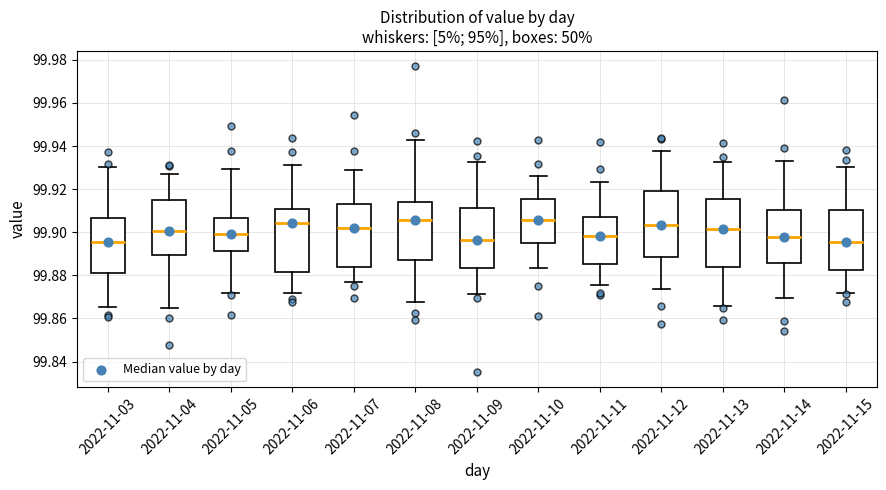

Reading left to right, transcribe this box plot: for each box, give where its median line is, the range the box spans, and where its two whiskers end, as read against the y-axis. The values are not printed on the chart, so give them approximately, as read against the axis.

2022-11-03: median 99.896, box 99.882 to 99.906, whiskers 99.866 to 99.930
2022-11-04: median 99.900, box 99.890 to 99.916, whiskers 99.864 to 99.928
2022-11-05: median 99.900, box 99.892 to 99.906, whiskers 99.872 to 99.930
2022-11-06: median 99.904, box 99.882 to 99.910, whiskers 99.872 to 99.930
2022-11-07: median 99.902, box 99.884 to 99.912, whiskers 99.878 to 99.930
2022-11-08: median 99.906, box 99.886 to 99.914, whiskers 99.868 to 99.942
2022-11-09: median 99.896, box 99.884 to 99.912, whiskers 99.872 to 99.932
2022-11-10: median 99.906, box 99.896 to 99.916, whiskers 99.884 to 99.926
2022-11-11: median 99.898, box 99.886 to 99.906, whiskers 99.876 to 99.924
2022-11-12: median 99.904, box 99.888 to 99.920, whiskers 99.874 to 99.938
2022-11-13: median 99.902, box 99.884 to 99.916, whiskers 99.866 to 99.932
2022-11-14: median 99.898, box 99.886 to 99.910, whiskers 99.870 to 99.932
2022-11-15: median 99.896, box 99.882 to 99.910, whiskers 99.872 to 99.930